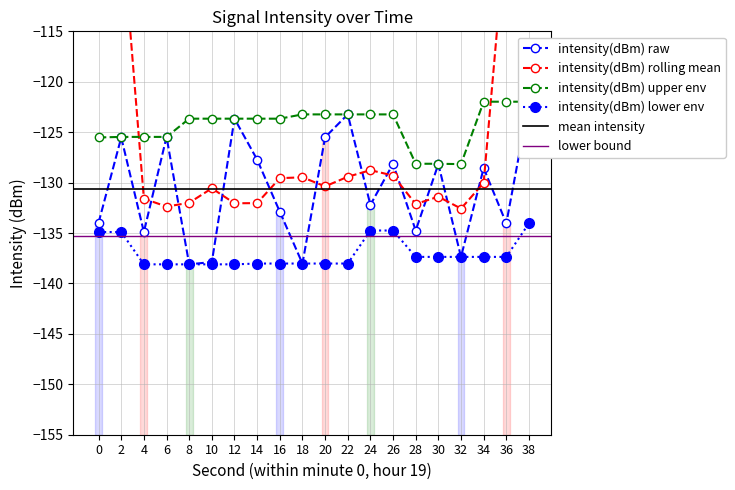

Reading left to right, transcribe all the data shown in this chart.

0=-134.0	2=-125.5	4=-134.9	6=-125.5	8=-138.1	10=-137.9	12=-123.7	14=-127.7	16=-132.9	18=-138.0	20=-125.5	22=-123.2	24=-132.2	26=-128.1	28=-134.8	30=-128.2	32=-137.4	34=-128.6	36=-134.0	38=-122.0